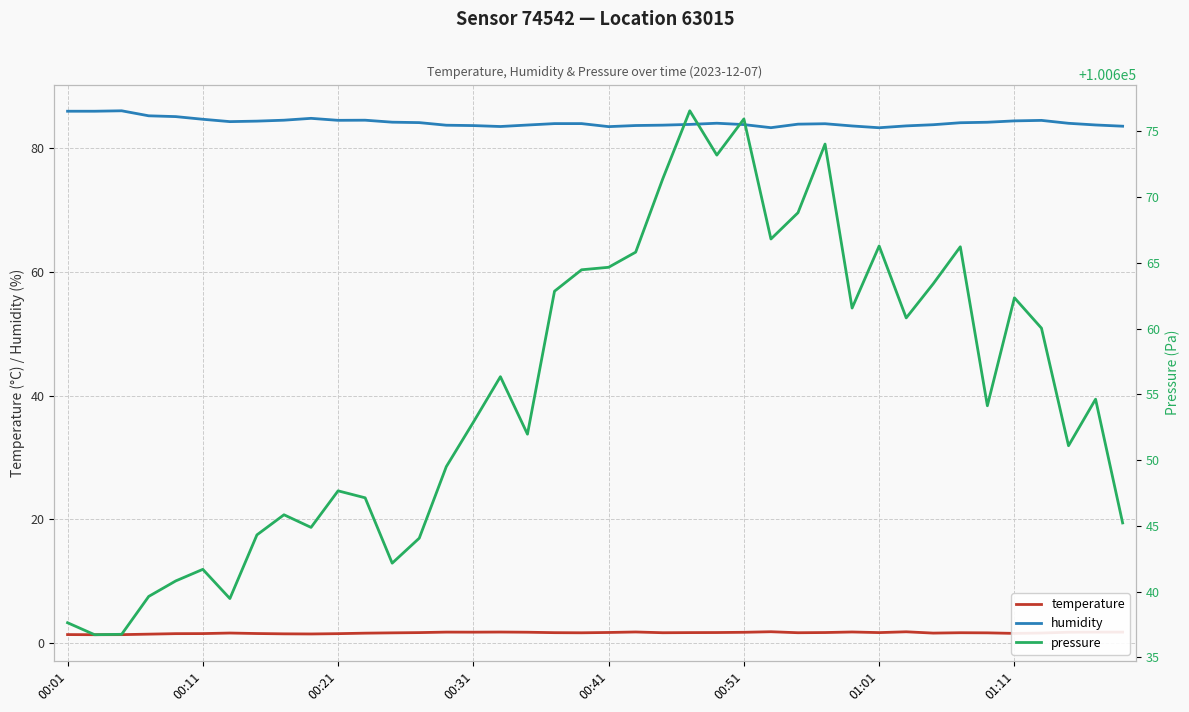

True or false: humidity and temperature intersect in this chart.

False